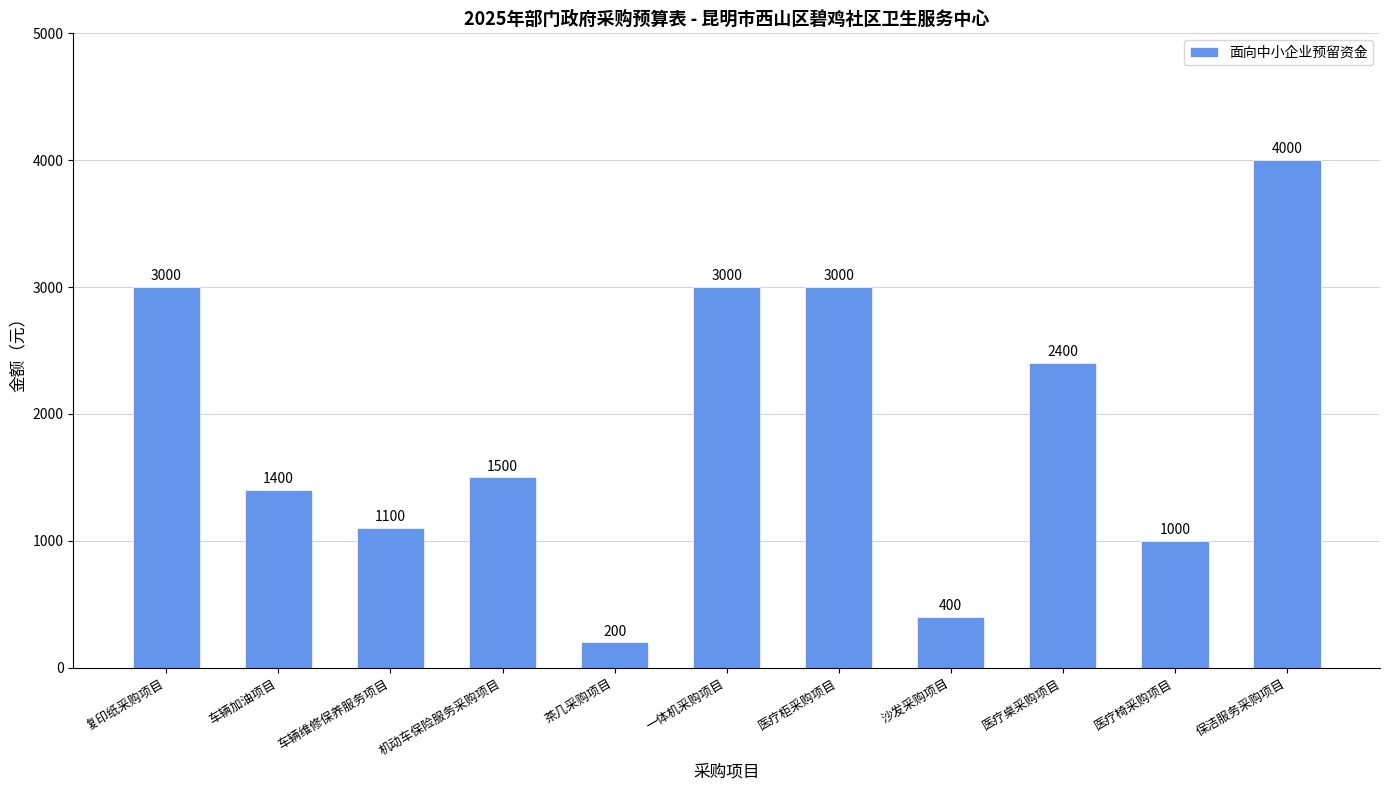

Reading left to right, what are all the values shown in this chart?

复印纸采购项目=3000	车辆加油项目=1400	车辆维修保养服务项目=1100	机动车保险服务采购项目=1500	茶几采购项目=200	一体机采购项目=3000	医疗柜采购项目=3000	沙发采购项目=400	医疗桌采购项目=2400	医疗椅采购项目=1000	保洁服务采购项目=4000